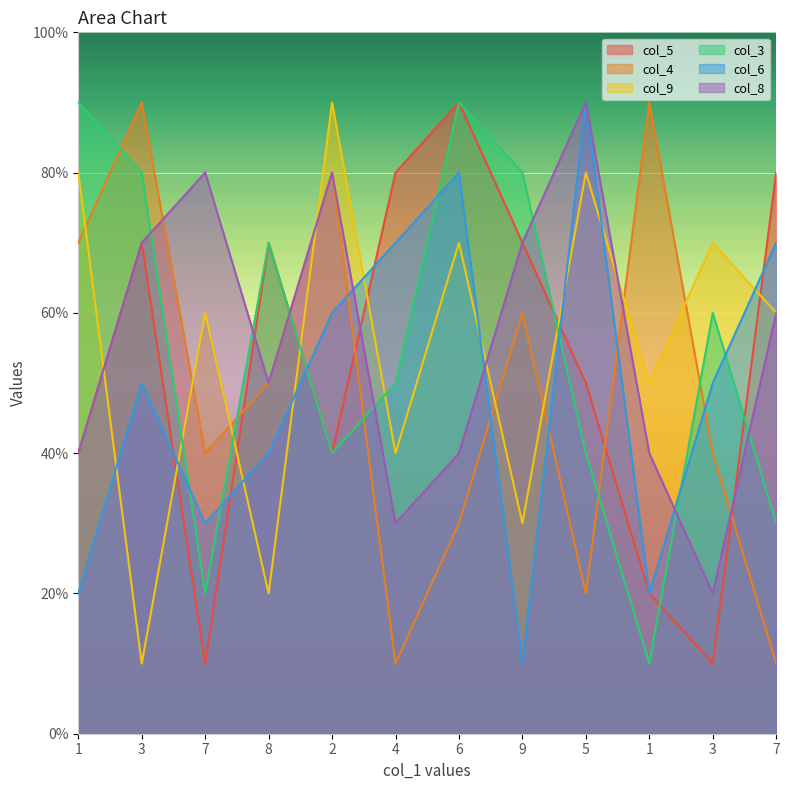

At how many categories does at least one series exceed 3?

12